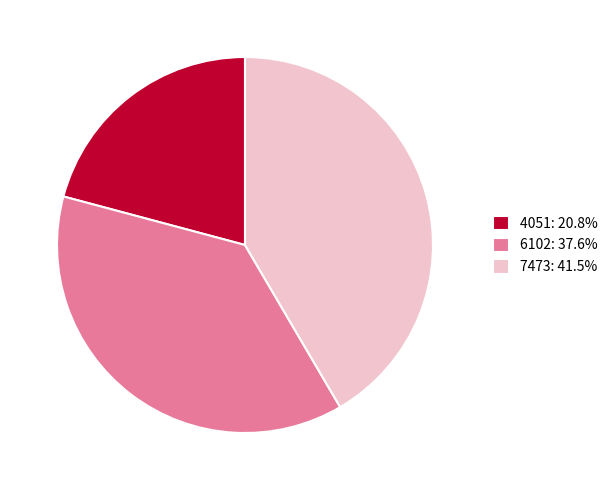

Count the number of slices in the pie.

3